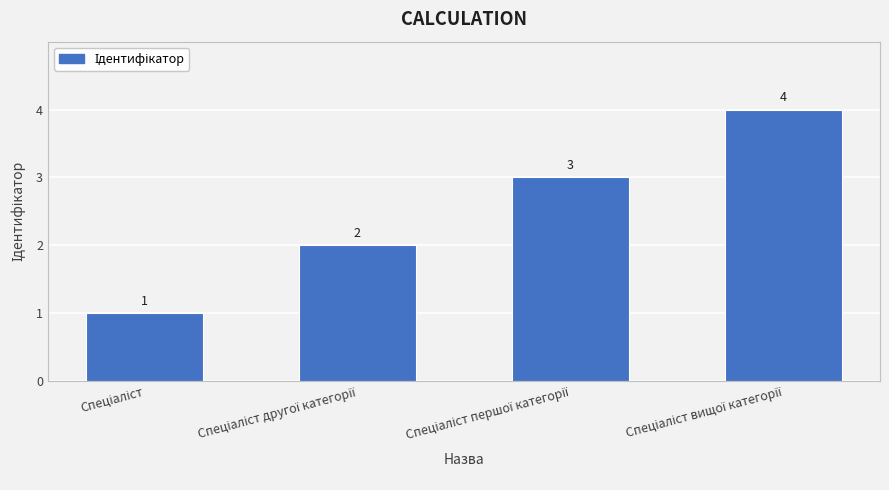

What is the value of the 4th bar from the left?

4